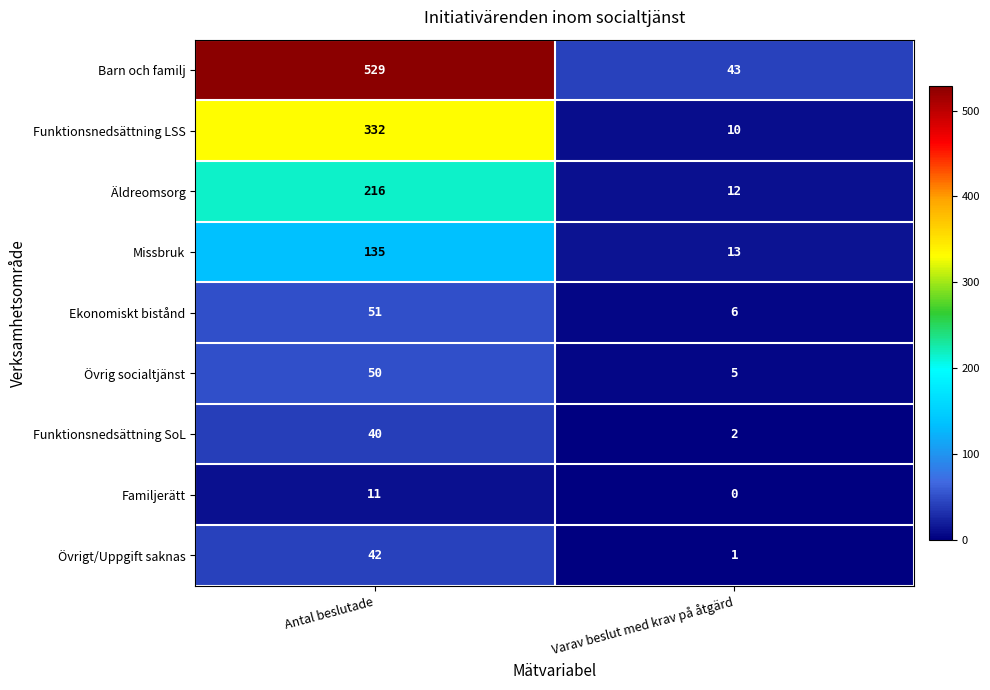

Reading left to right, list all the values displayed in this chart.

Barn och familj: Antal beslutade=529	Varav beslut med krav på åtgärd=43
Funktionsnedsättning LSS: Antal beslutade=332	Varav beslut med krav på åtgärd=10
Äldreomsorg: Antal beslutade=216	Varav beslut med krav på åtgärd=12
Missbruk: Antal beslutade=135	Varav beslut med krav på åtgärd=13
Ekonomiskt bistånd: Antal beslutade=51	Varav beslut med krav på åtgärd=6
Övrig socialtjänst: Antal beslutade=50	Varav beslut med krav på åtgärd=5
Funktionsnedsättning SoL: Antal beslutade=40	Varav beslut med krav på åtgärd=2
Familjerätt: Antal beslutade=11	Varav beslut med krav på åtgärd=0
Övrigt/Uppgift saknas: Antal beslutade=42	Varav beslut med krav på åtgärd=1